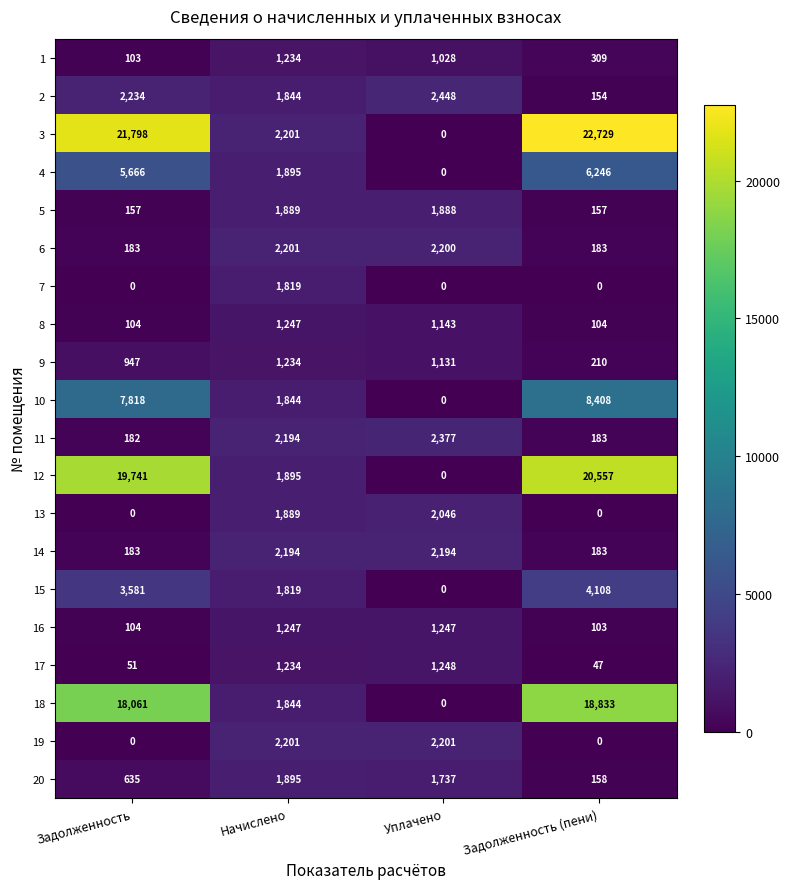

Which series changed the most between Уплачено and Задолженность (пени)?

3